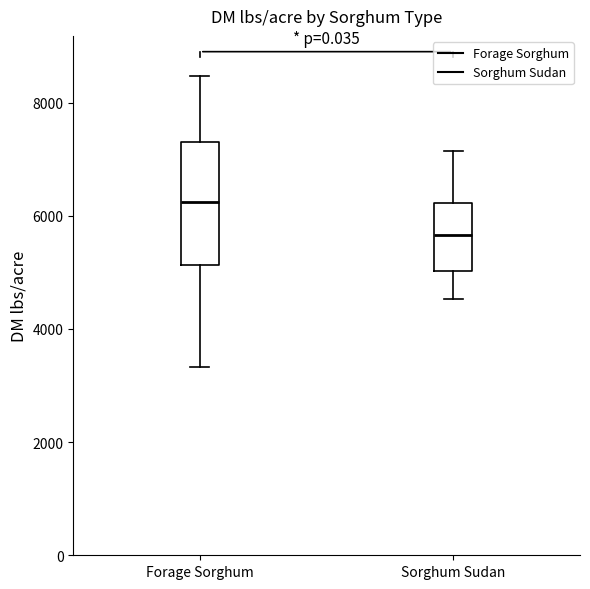

Reading left to right, read every box against the y-axis: the position of its median line, the range the box covers, and the ends of its whiskers. The values are not printed on the chart, so give them approximately, as read against the axis.

Forage Sorghum: median 6200, box 5200 to 7200, whiskers 3400 to 8400
Sorghum Sudan: median 5600, box 5000 to 6200, whiskers 4600 to 7200